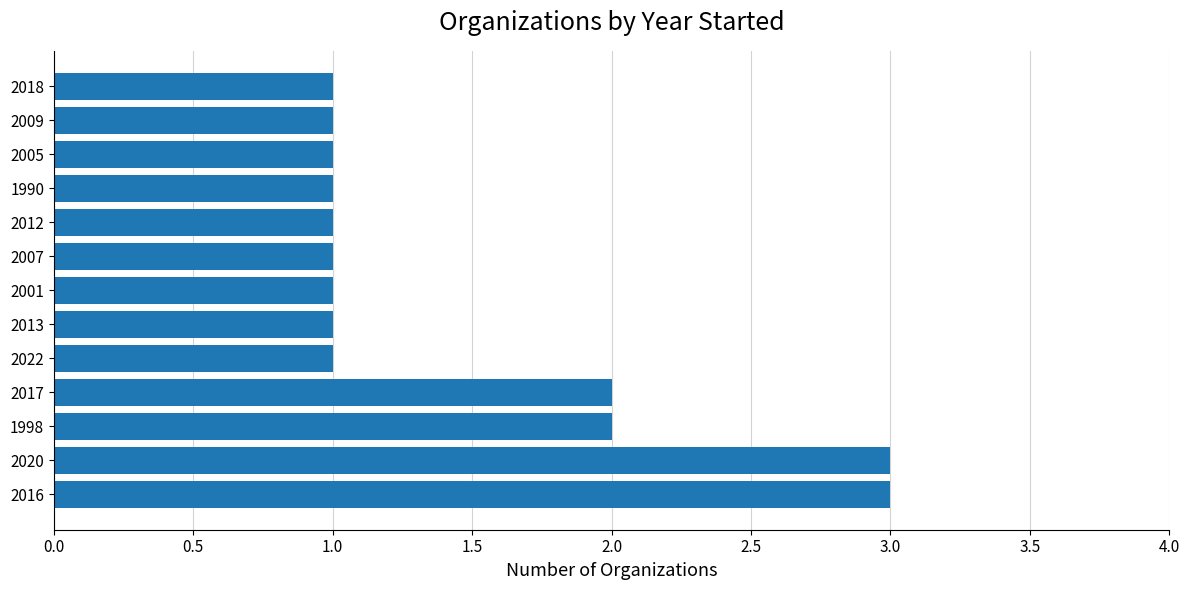

The chart shows a value of 1 at 2001. True or false?

True